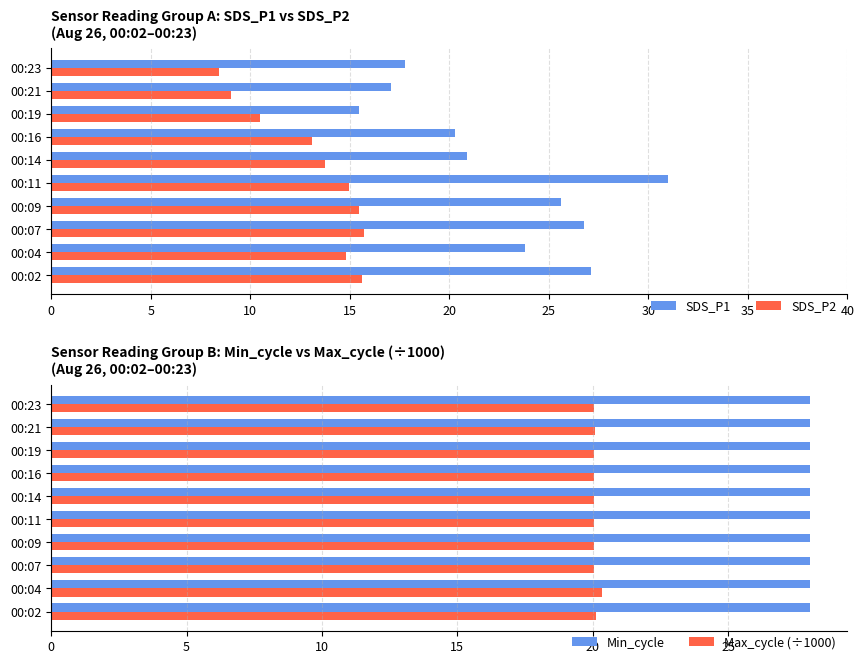

What is the sum of all SDS_P1 values?

225.8